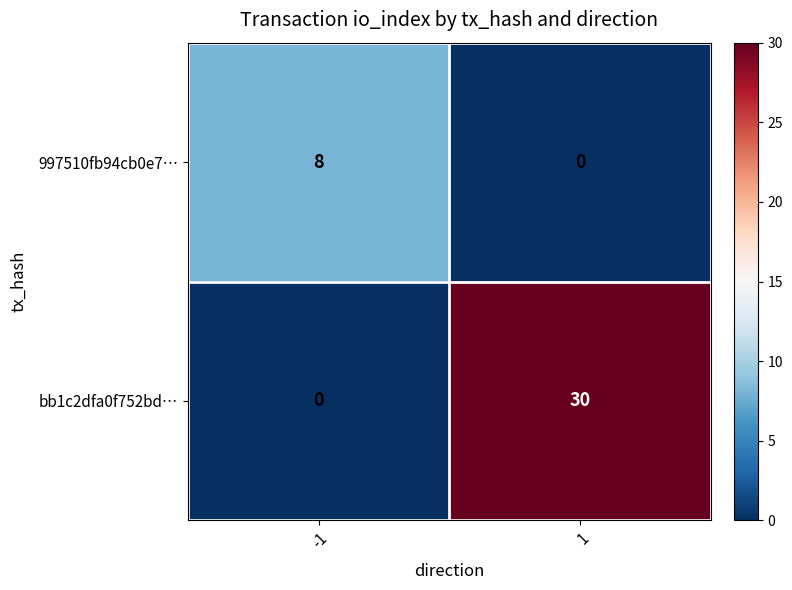

What is the sum of the 997510fb94cb0e7… values at 1 and -1?

8